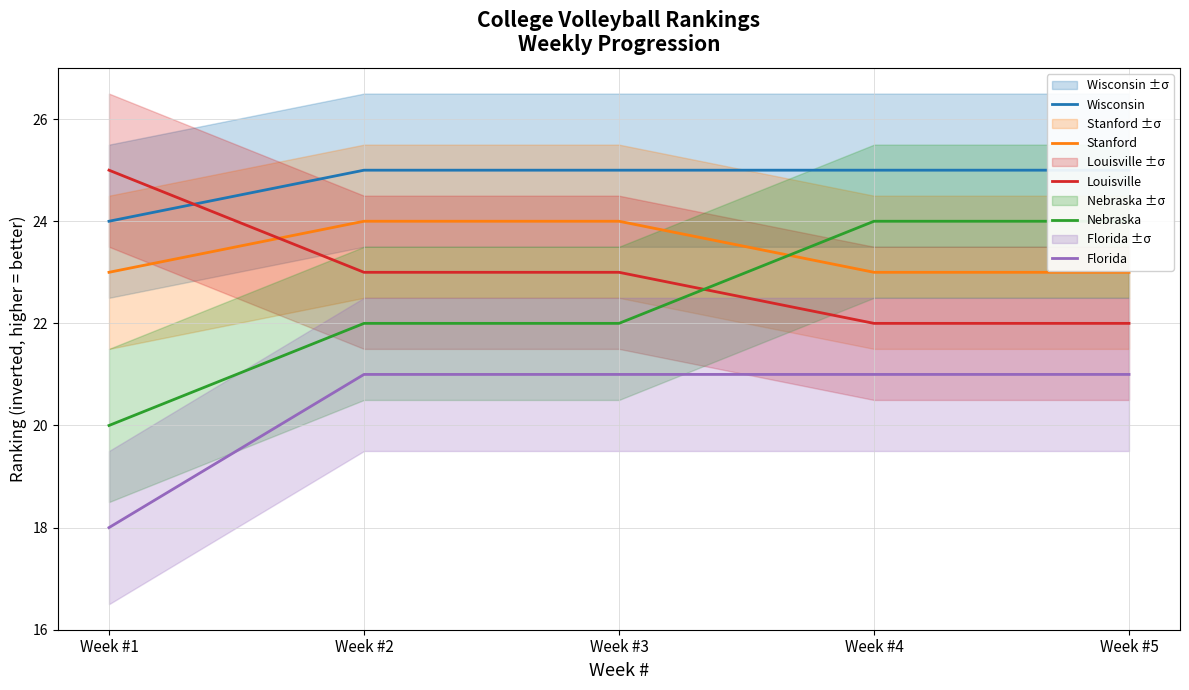

True or false: Stanford has more than 2 points higher than both neighbors.

False